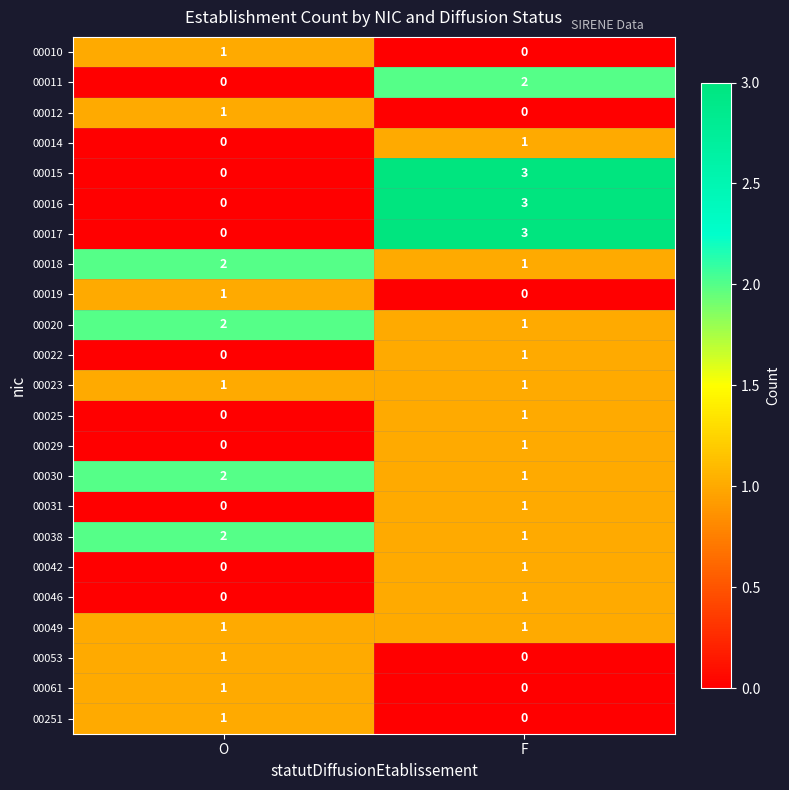

What is the difference between the highest and lowest values at F?

3